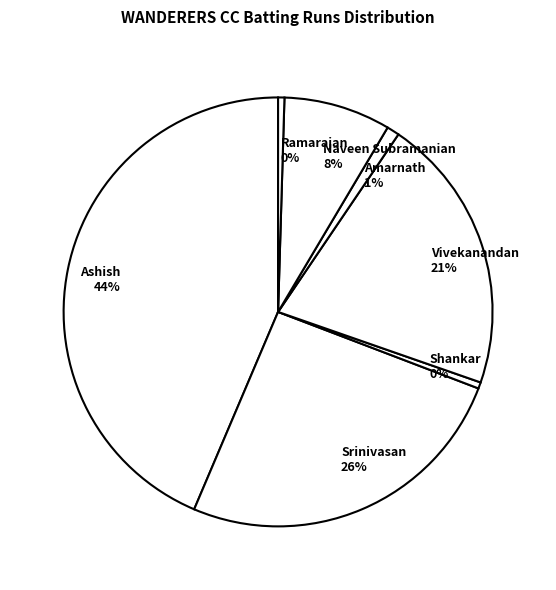

Is there any slice that represents more than half of the pie?

No